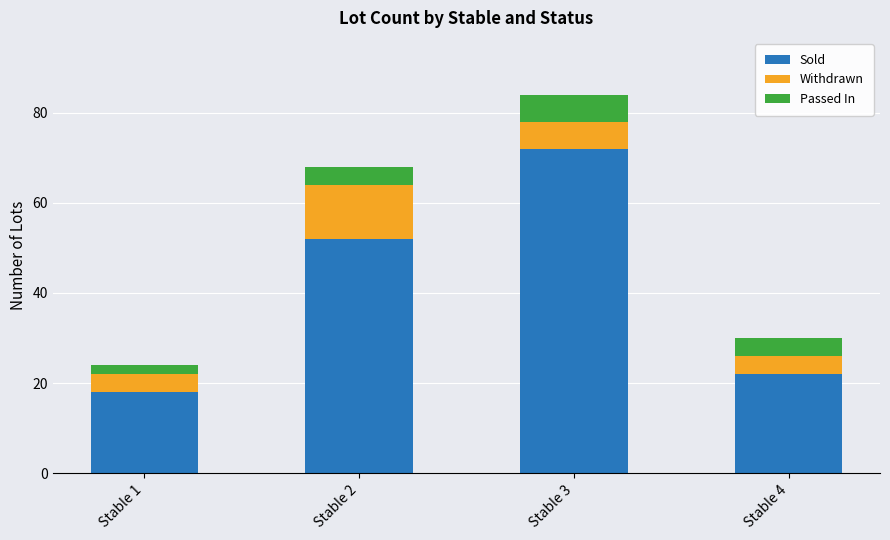

At which category is the sum across all series the highest?

Stable 3